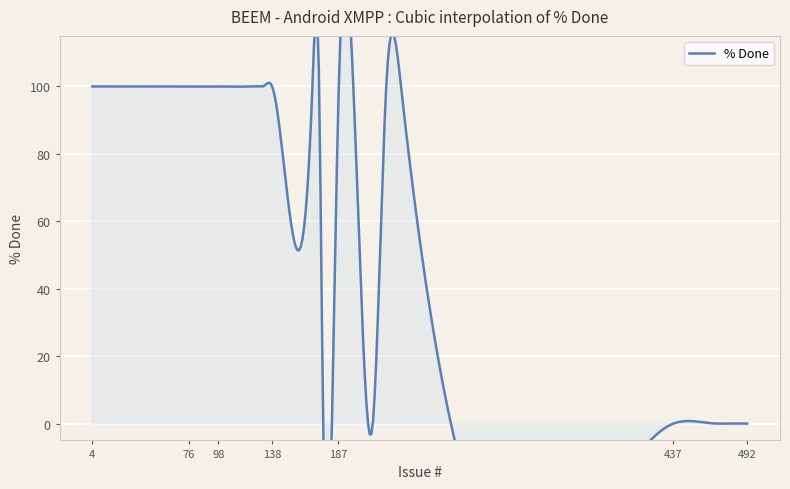

How many lines are shown in the chart?

1